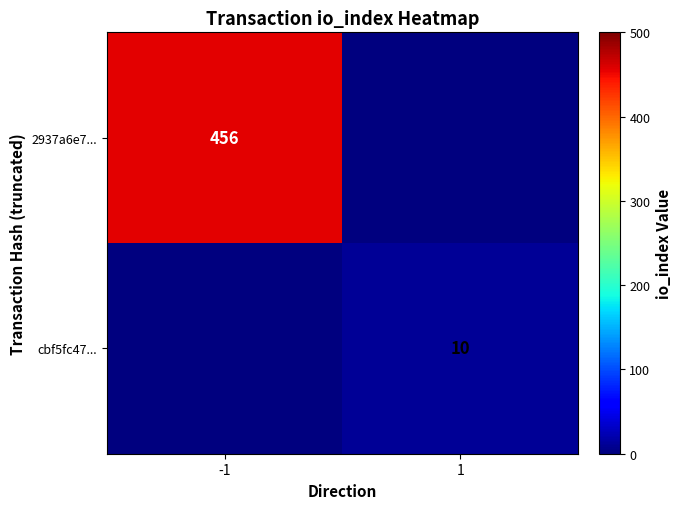

The 2937a6e7... series shows 207 at -1. True or false?

False